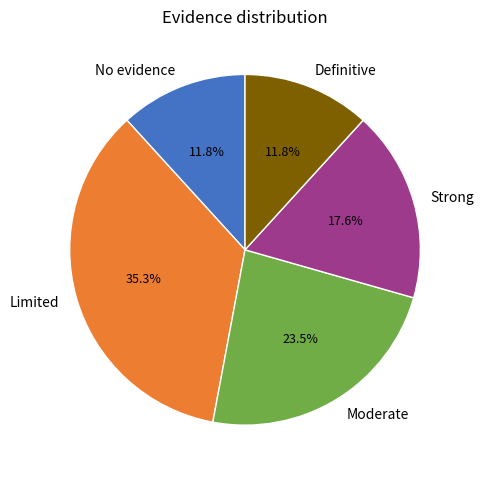

Approximately how many times larger is the value at Limited compared to Definitive?

3.0